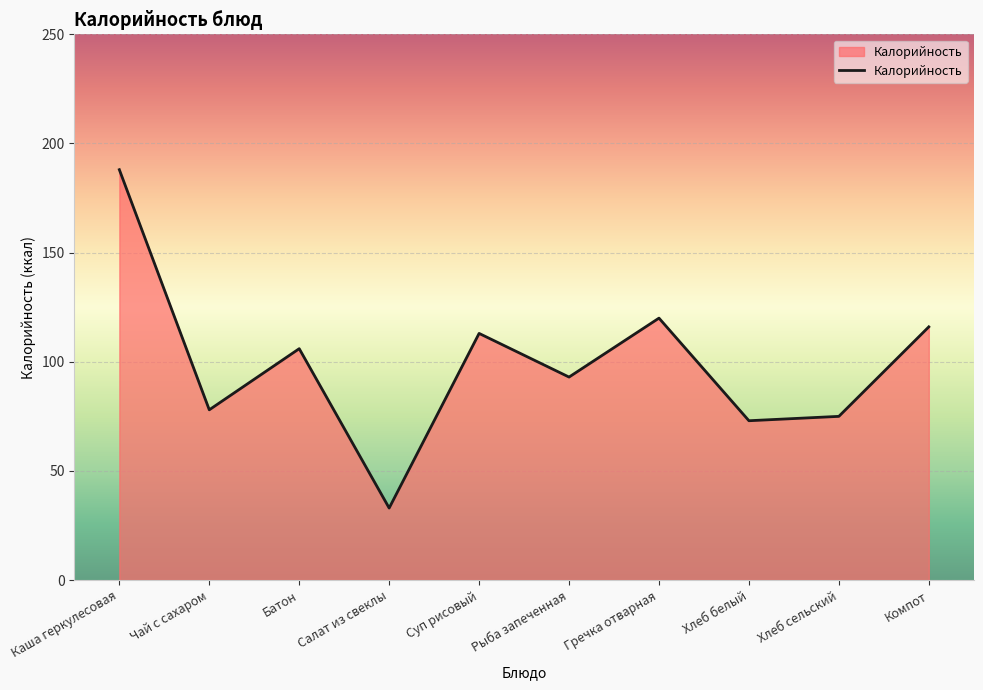

Which category has the lowest value across all series?

Салат из свеклы